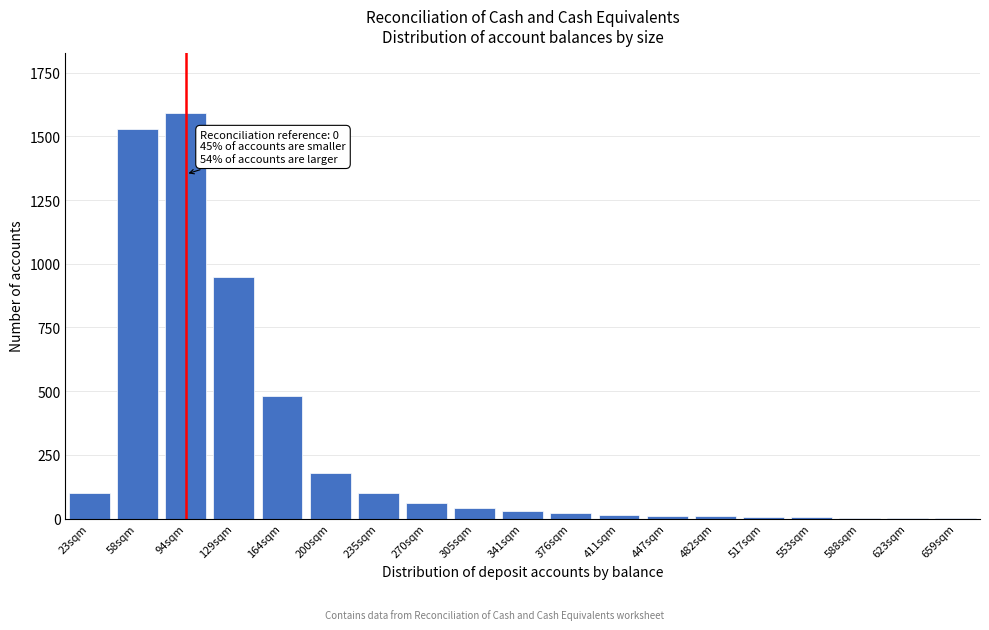

At which label is the value closest to 796?

129sqm